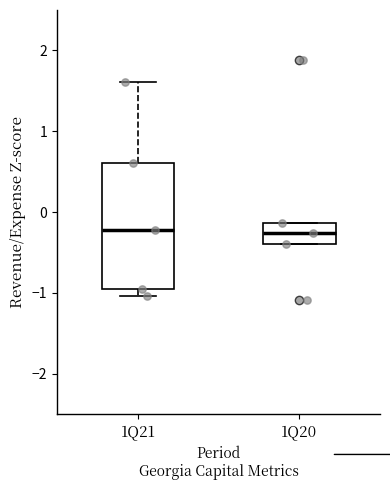

Comparing the boxes themselves (not the whiskers), which one is the tallest?

1Q21